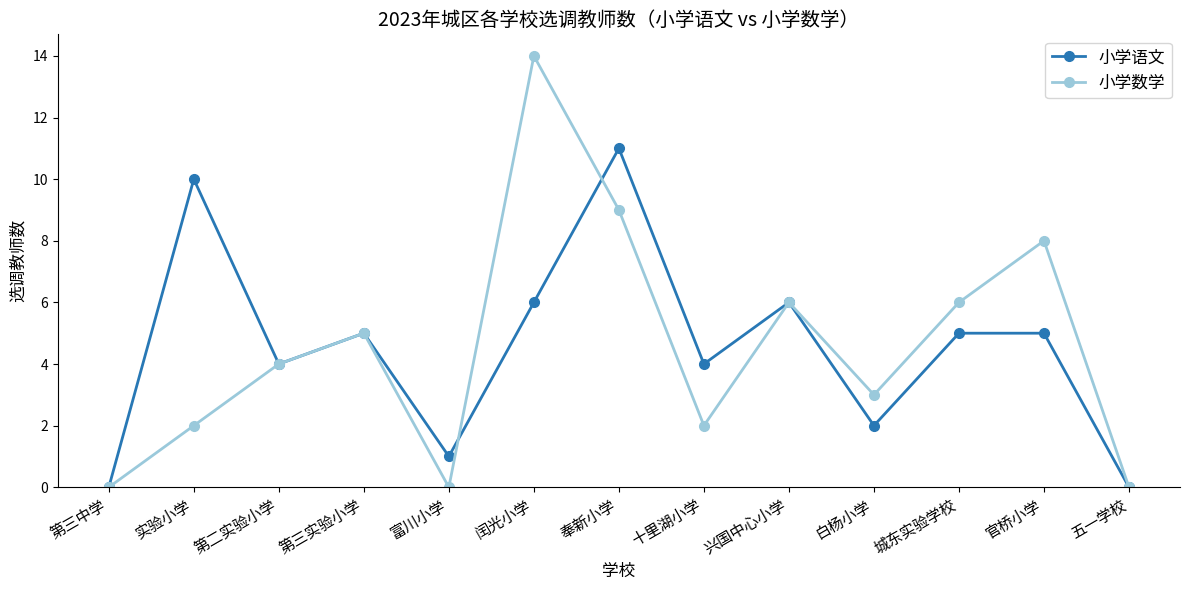

Is the value of 小学语文 at 兴国中心小学 greater than the value of 小学数学 at 闰光小学?

No